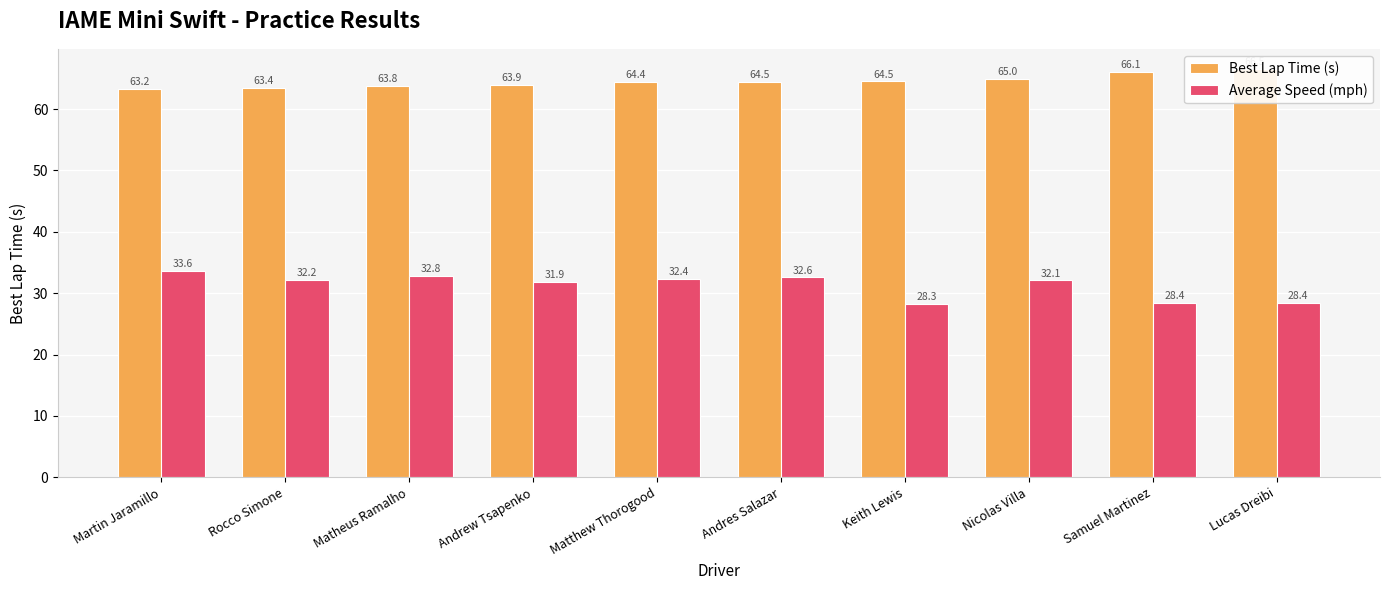

Which series changed the most between Andrew Tsapenko and Lucas Dreibi?

Average Speed (mph)